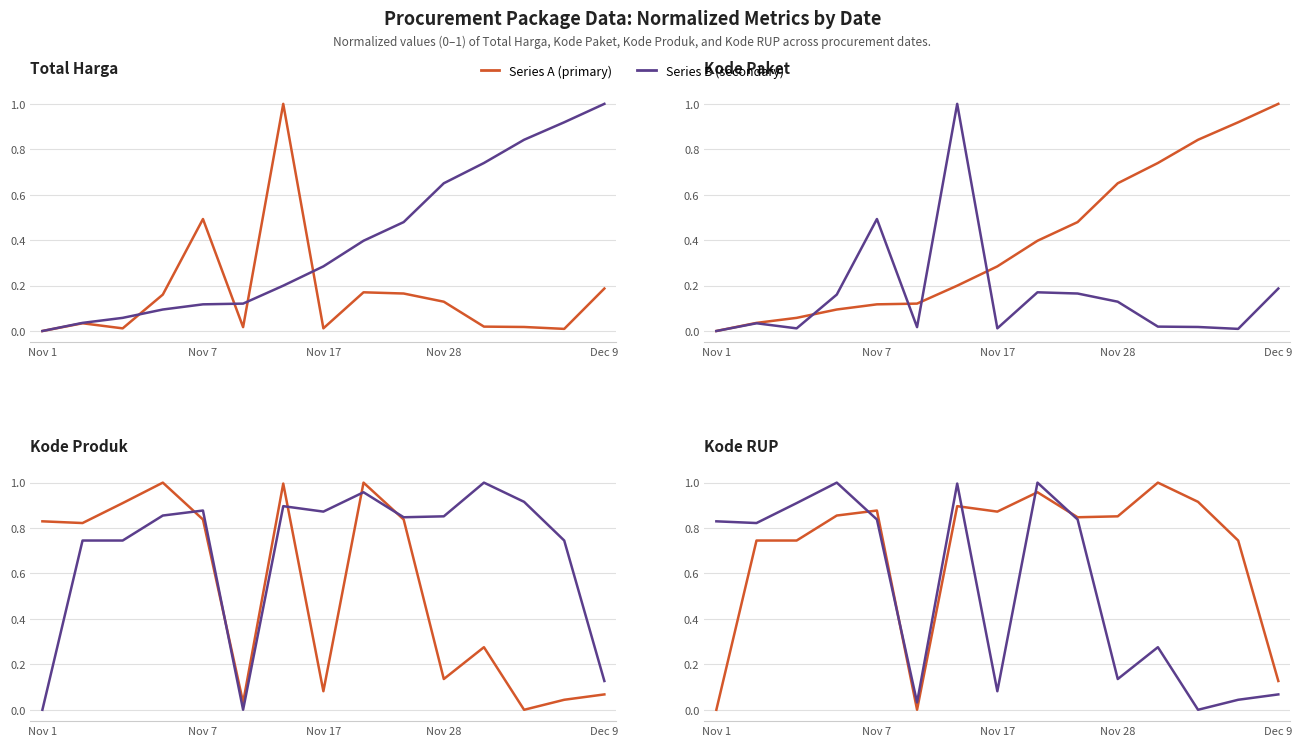

Is this an area chart (filled region under the line)?

No